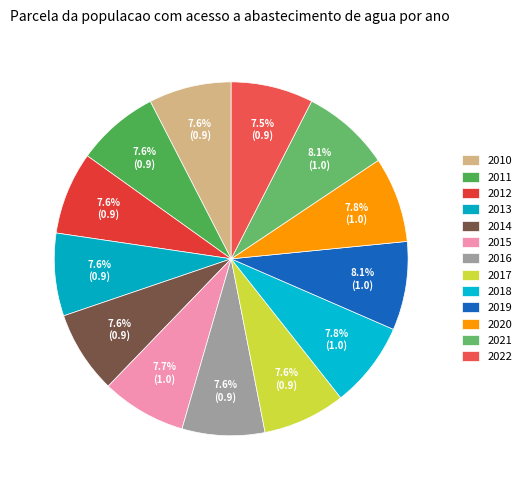

Which has a higher value, 2020 or 2012?

2020